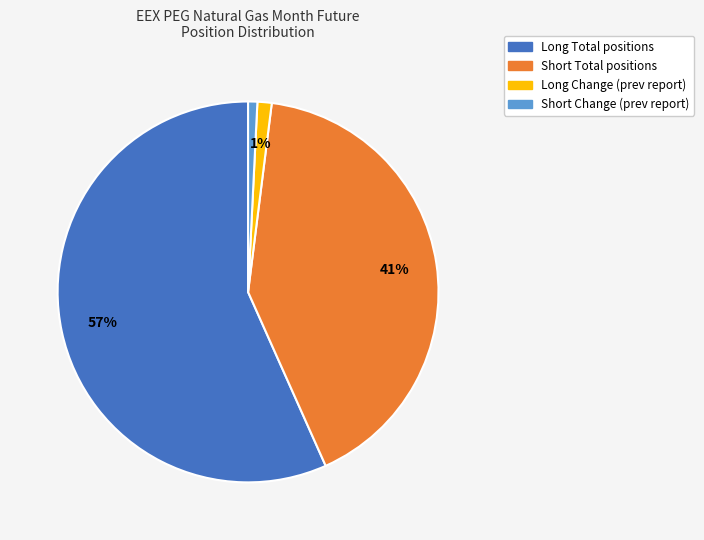

Is there any slice that represents more than half of the pie?

Yes